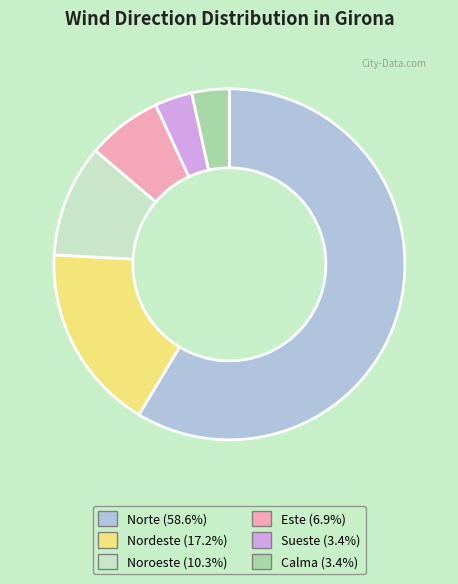

Count the number of slices in the pie.

6